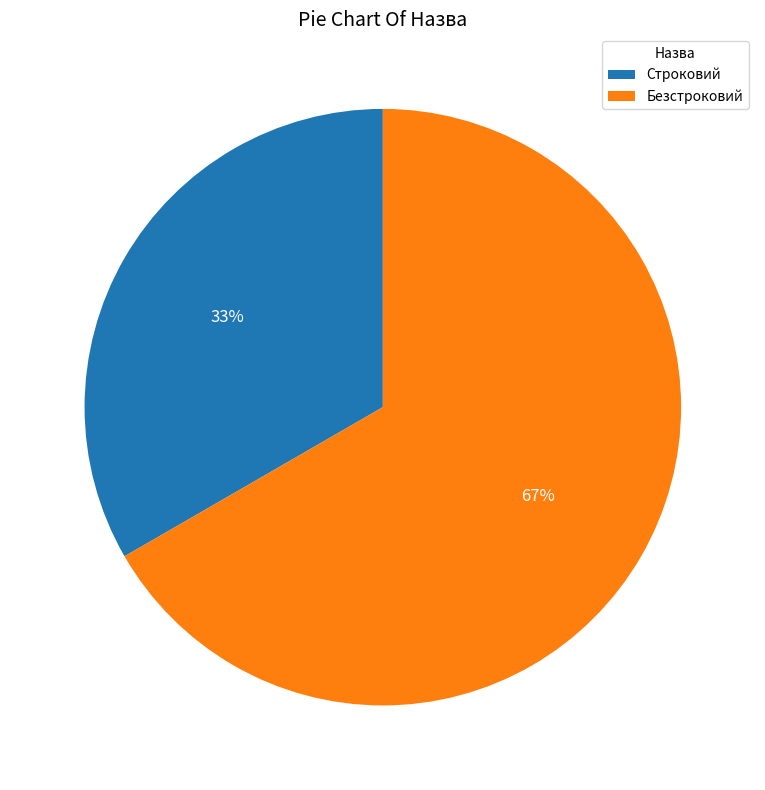

Approximately how many times larger is the value at Безстроковий compared to Строковий?

2.0